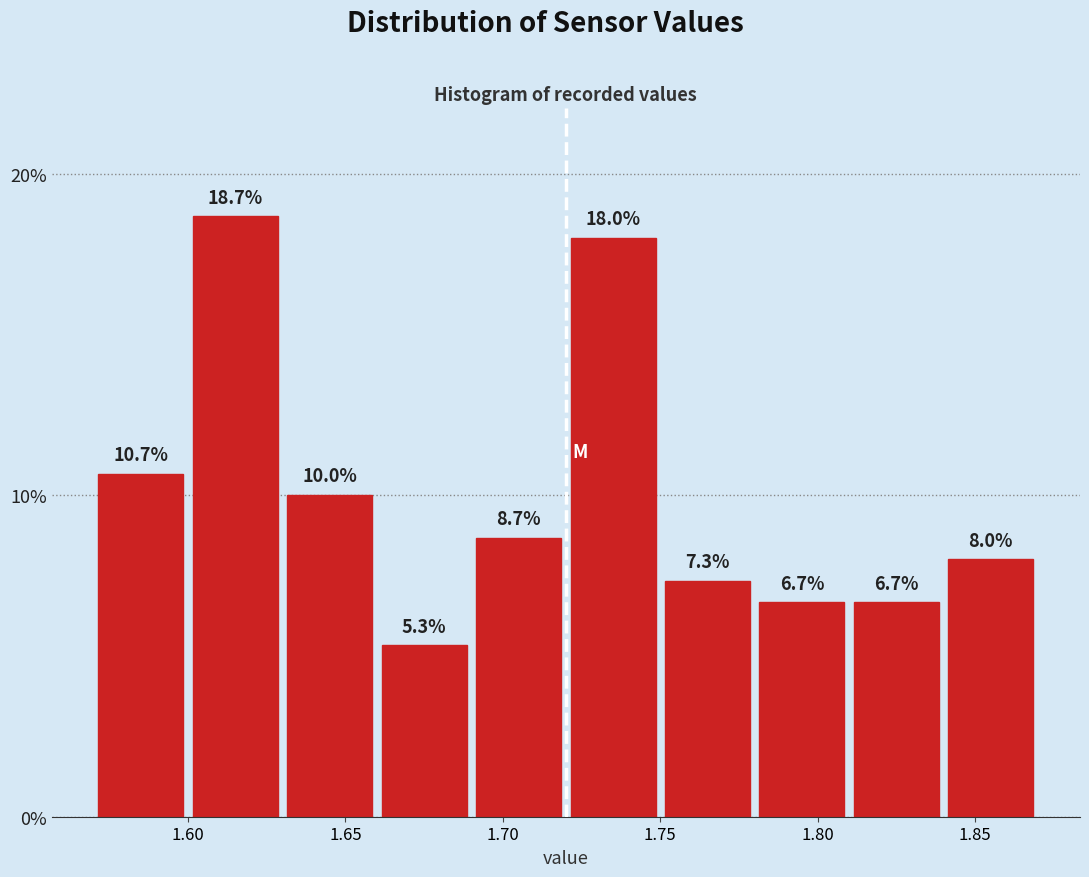

Reading left to right, transcribe this chart: for each bar, give the range it covers on the x-axis and its height.

1.57 to 1.60: 10.7
1.60 to 1.63: 18.7
1.63 to 1.66: 10.0
1.66 to 1.69: 5.3
1.69 to 1.72: 8.7
1.72 to 1.75: 18.0
1.75 to 1.78: 7.3
1.78 to 1.81: 6.7
1.81 to 1.84: 6.7
1.84 to 1.87: 8.0